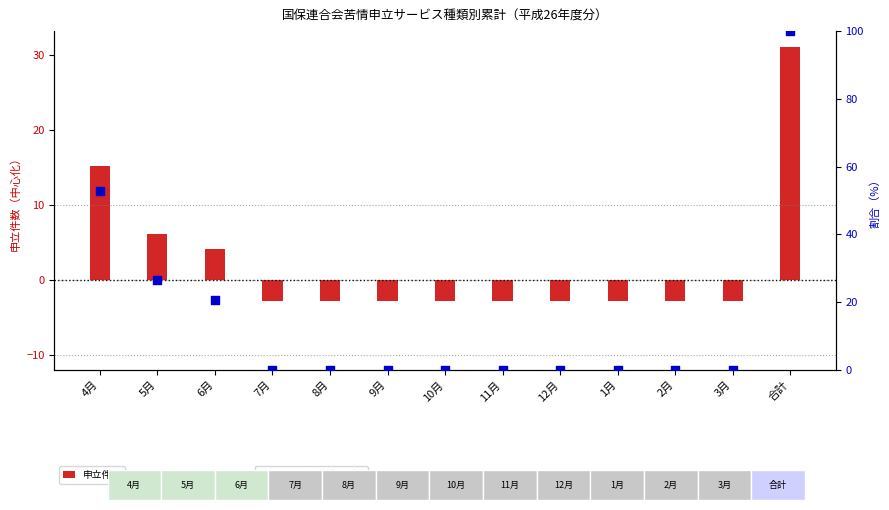

Which series reaches the minimum Y coordinate?

申立件数